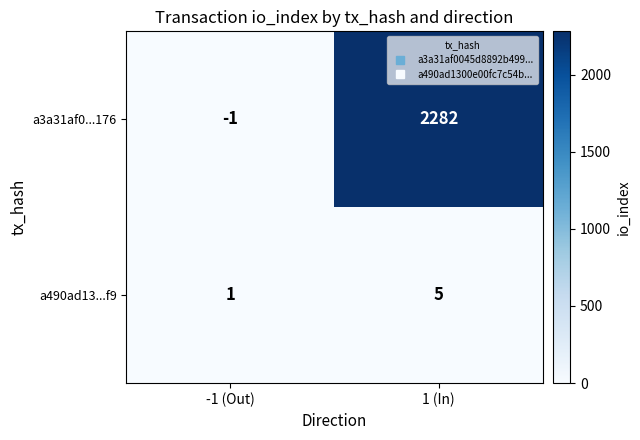

Reading left to right, what are all the values shown in this chart?

a3a31af0...176: -1	2282
a490ad13...f9: 1	5